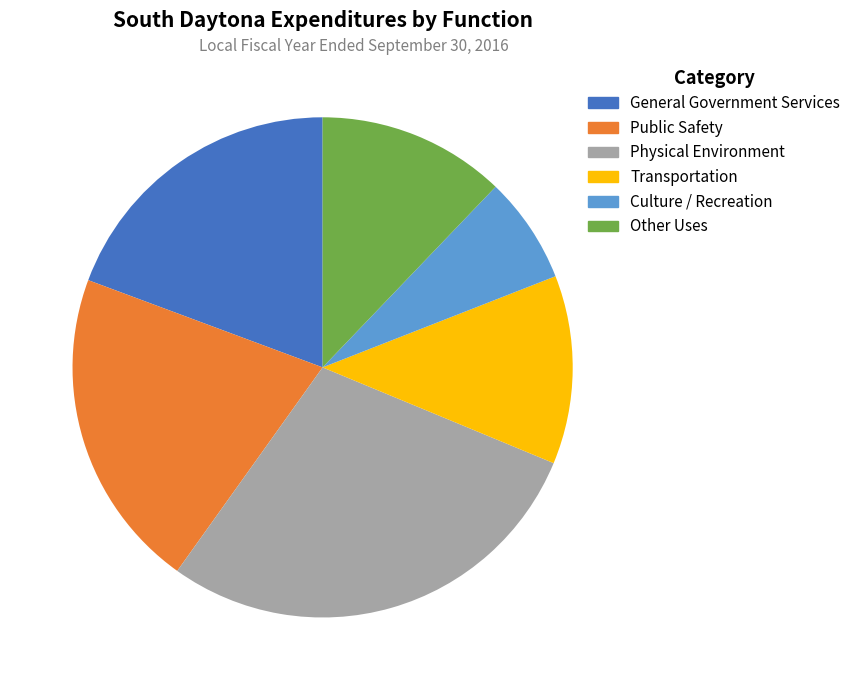

Does any single category account for the majority?

No